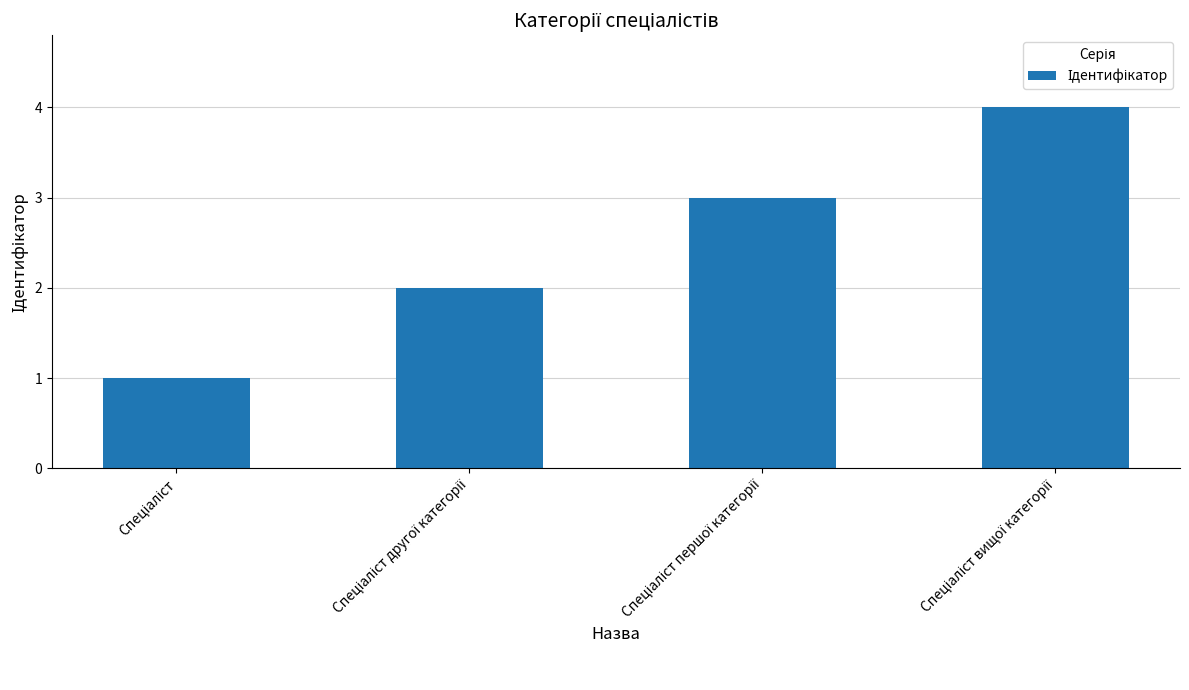

What is the maximum value shown in the chart?

4